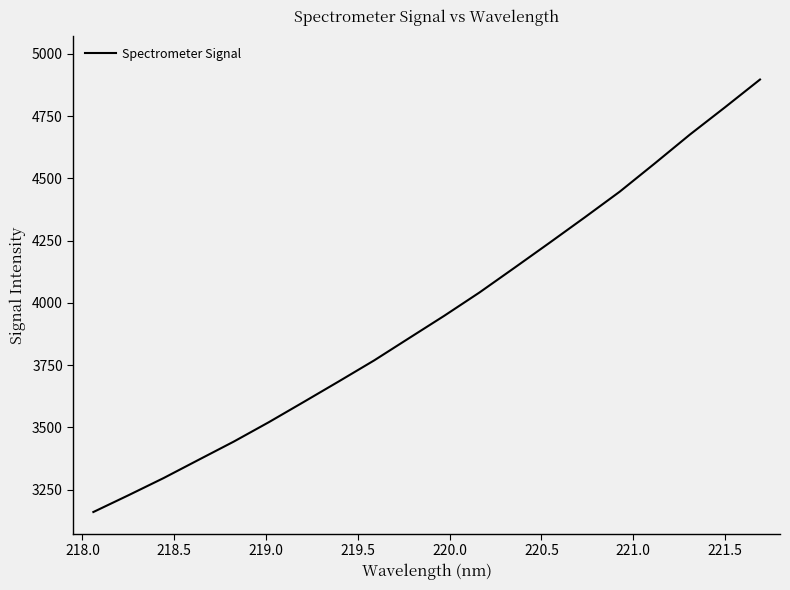

Reading left to right, what are all the values shown in this chart?

3160.0	3227.3	3296.2	3369.7	3442.8	3520.8	3602.6	3685.2	3768.9	3858.8	3948.3	4041.5	4141.0	4241.4	4343.1	4446.6	4560.1	4675.8	4785.2	4896.9